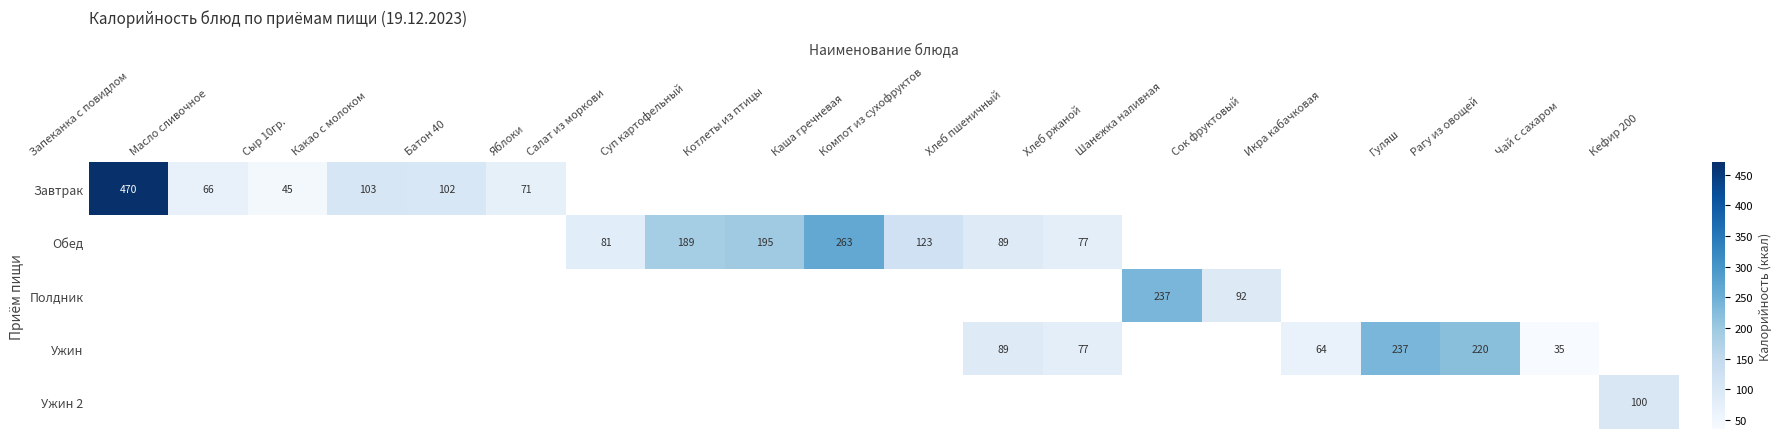

Which has a higher value, Какао с молоком or Суп картофельный?

Суп картофельный